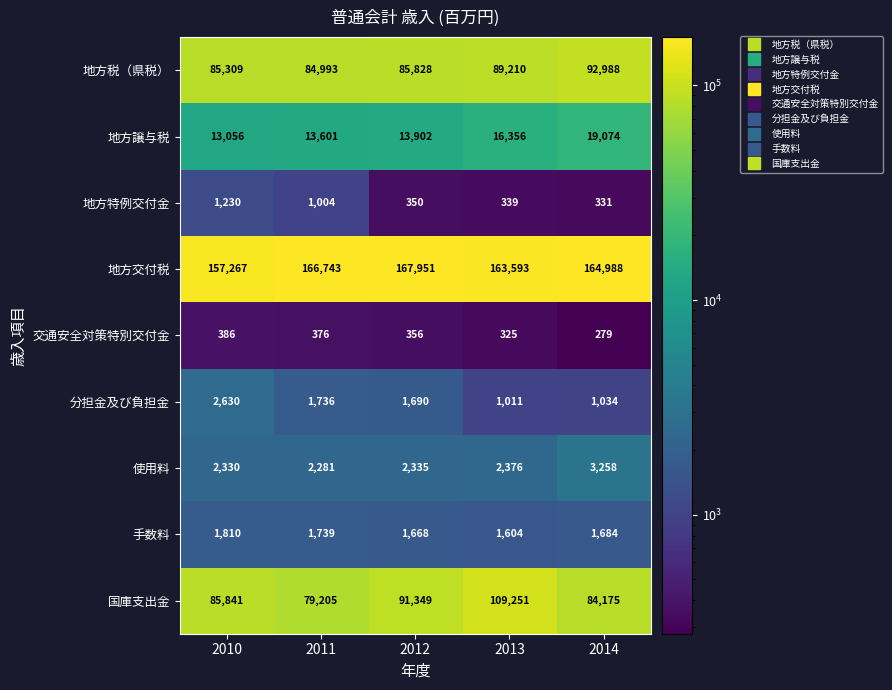

Which series has the largest total across all categories?

地方交付税